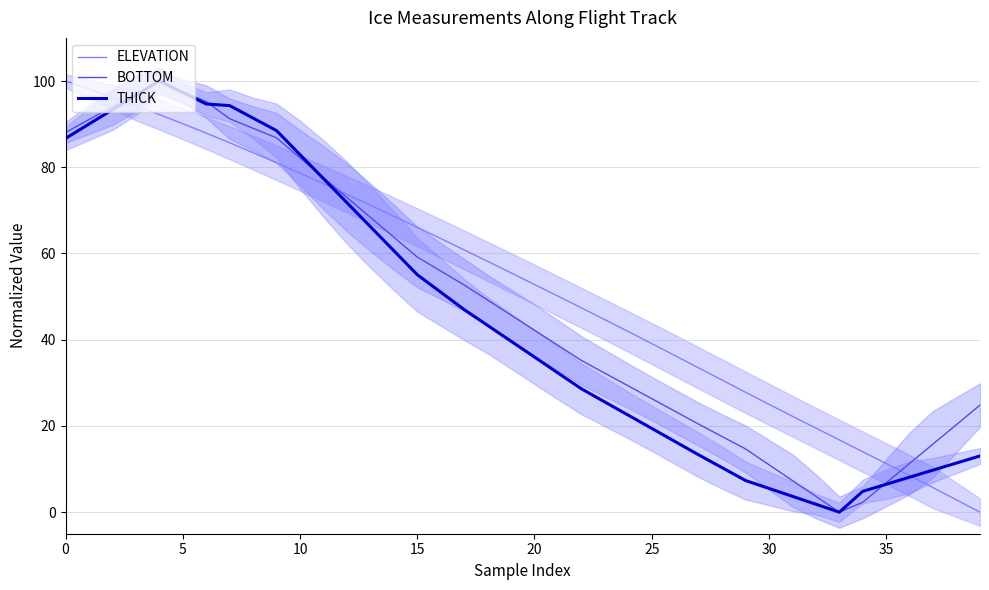

The ELEVATION series shows 19.6 at 25. True or false?

False